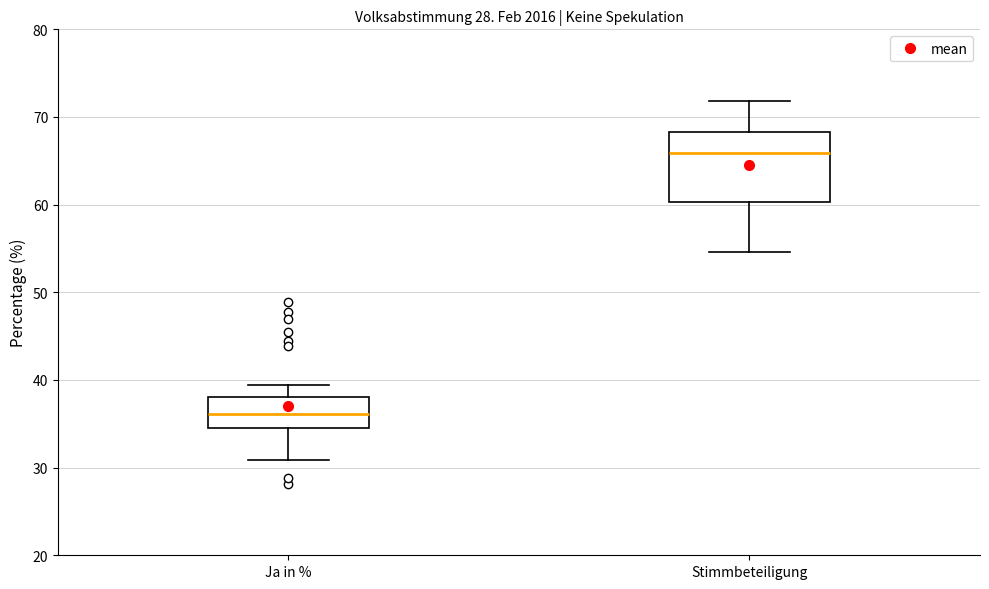

Which box's median line is the lowest?

Ja in %